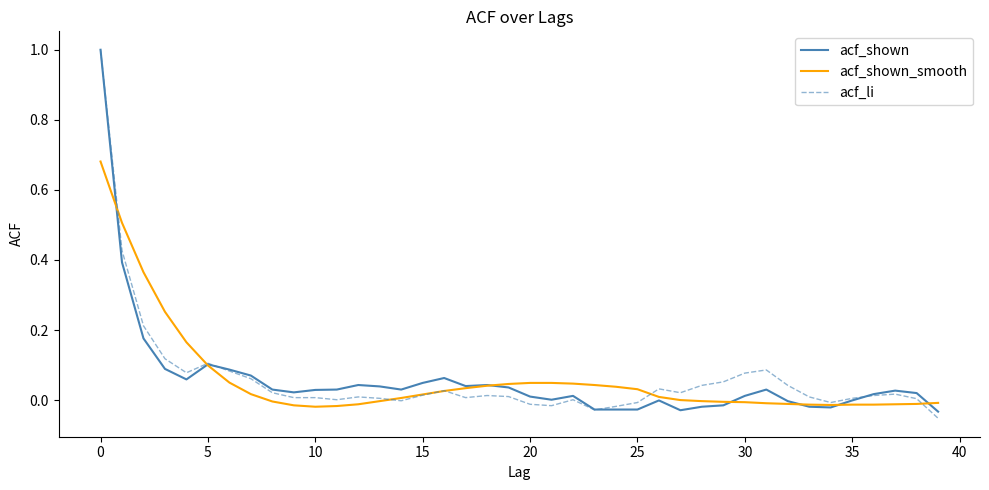

What is the difference between the maximum and minimum values in the acf_shown series?

1.0